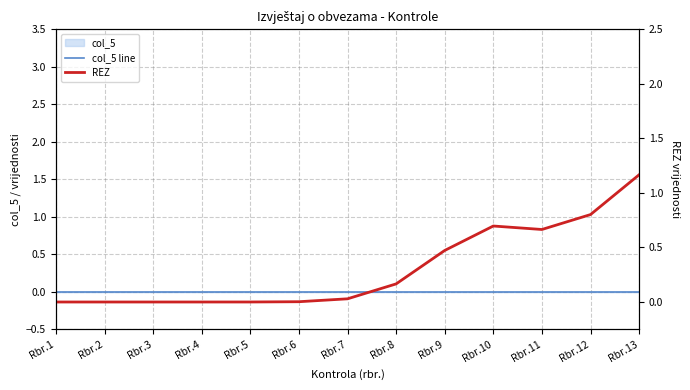

Between Rbr.2 and Rbr.4, which series saw the biggest shift?

col_5 line